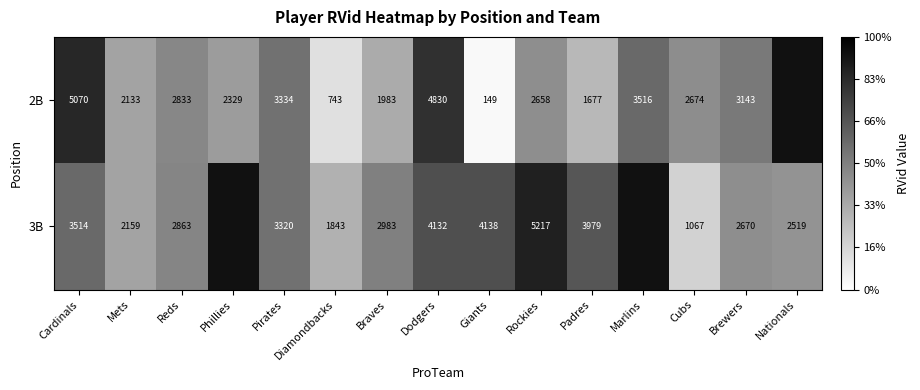

What is the total value across all series at Braves?

4966